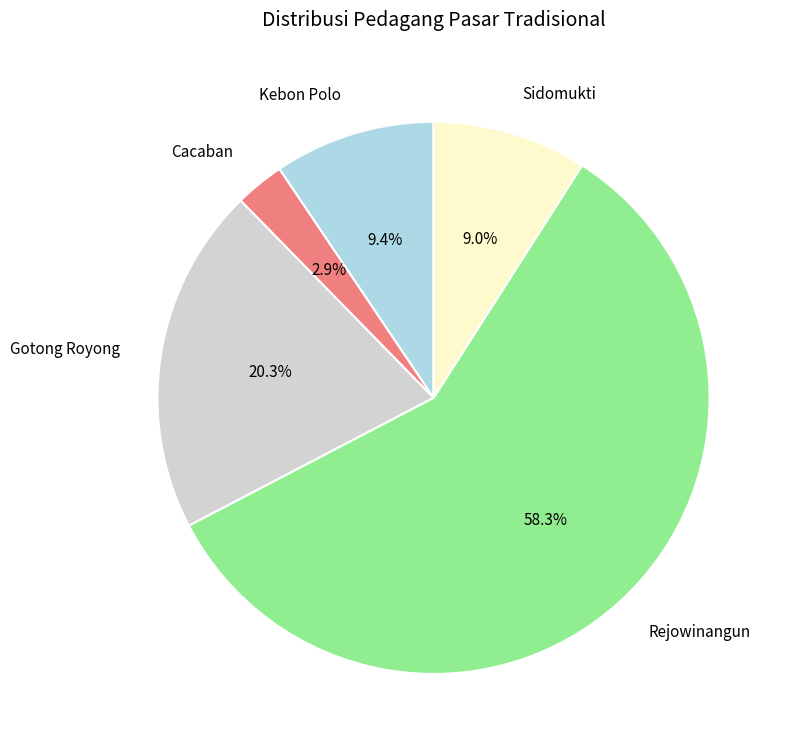

Between Sidomukti and Rejowinangun, which is larger?

Rejowinangun